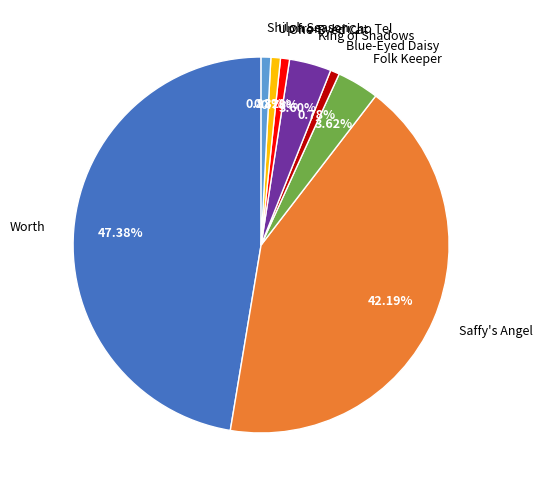

What percentage is the Up from Jericho Tel slice, to the nearest percent?

1%